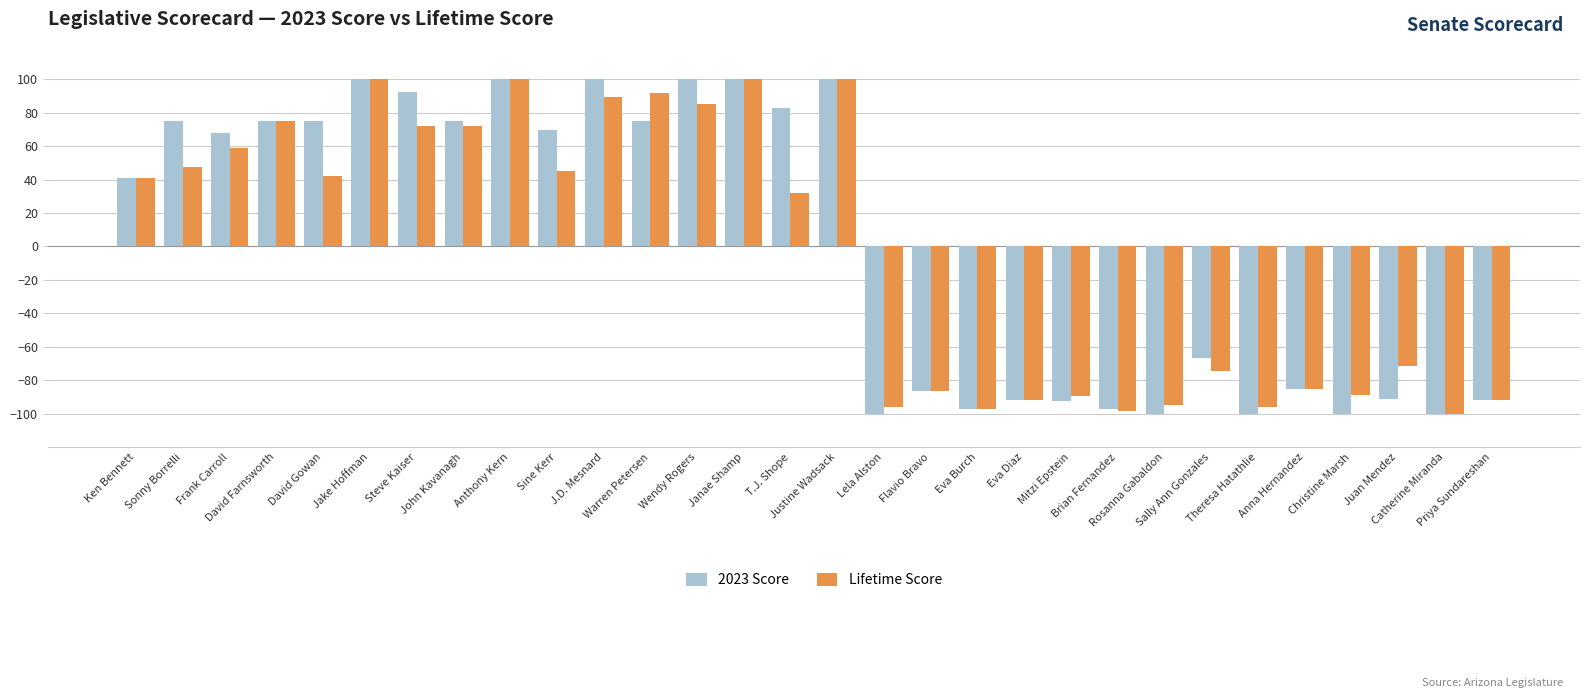

What is the greatest value displayed?

100.0